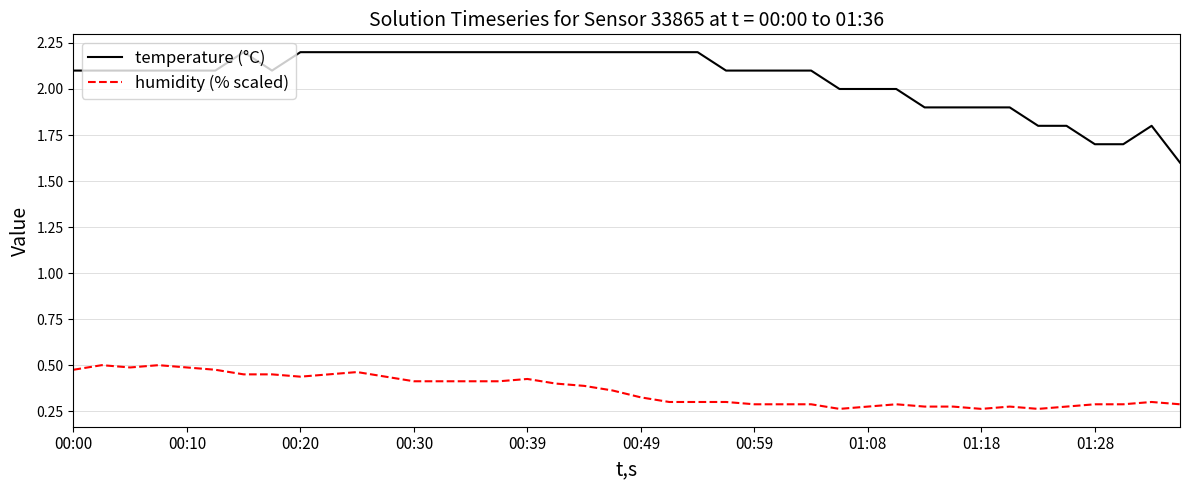

What is the maximum value shown in the chart?

2.2